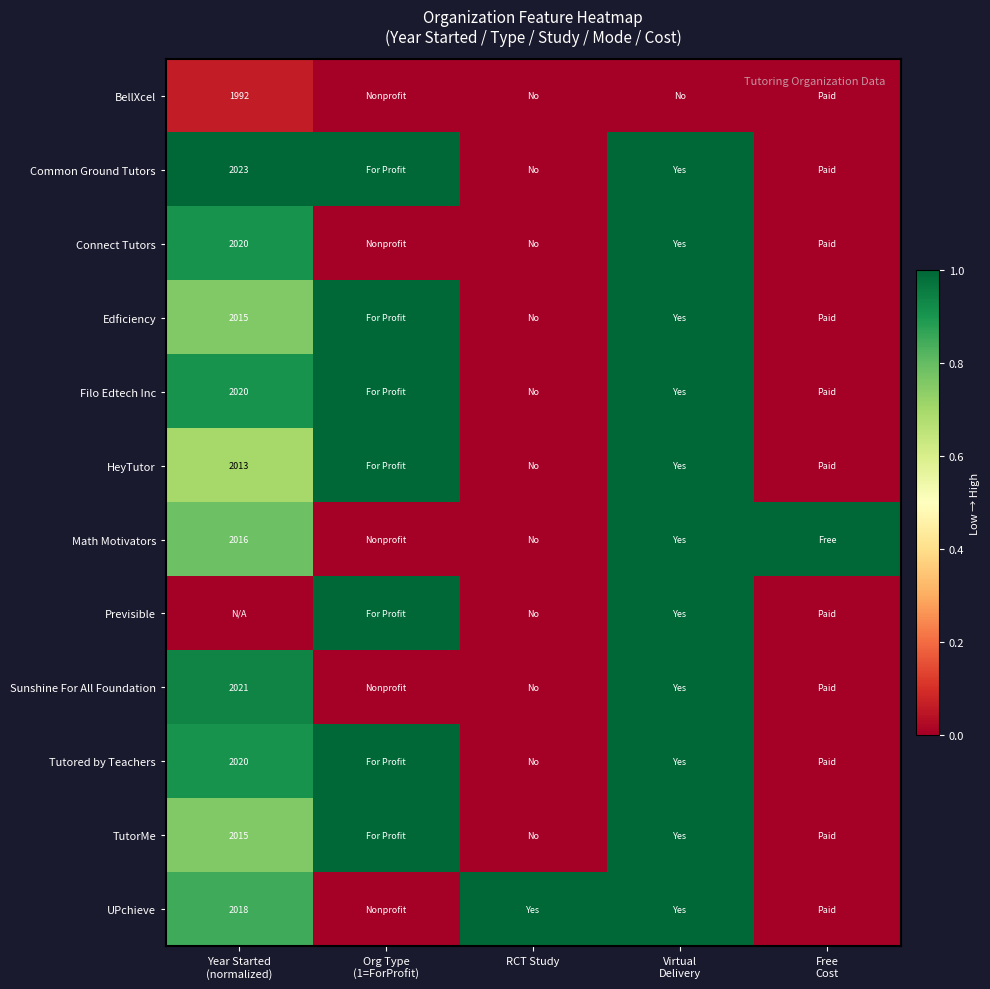

At which category does the chart reach its peak across all series?

Year Started
(normalized)